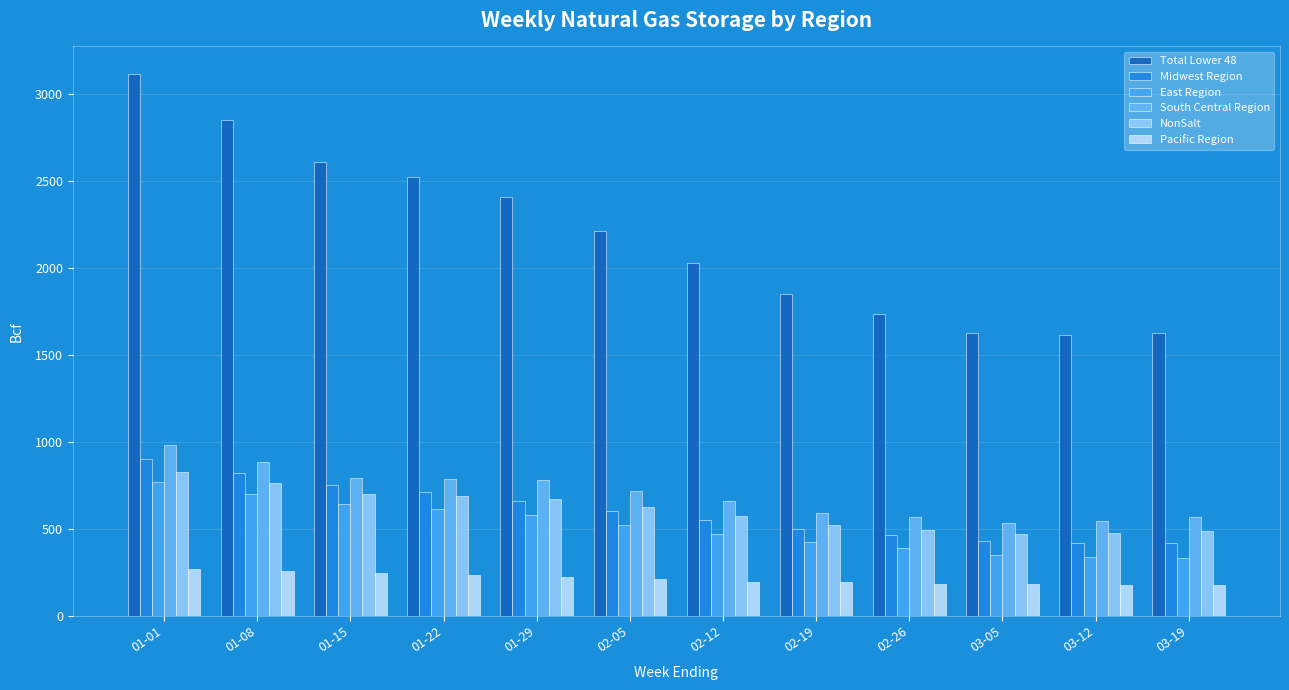

What is the approximate value of East Region at 02-26, to the nearest 5?

390